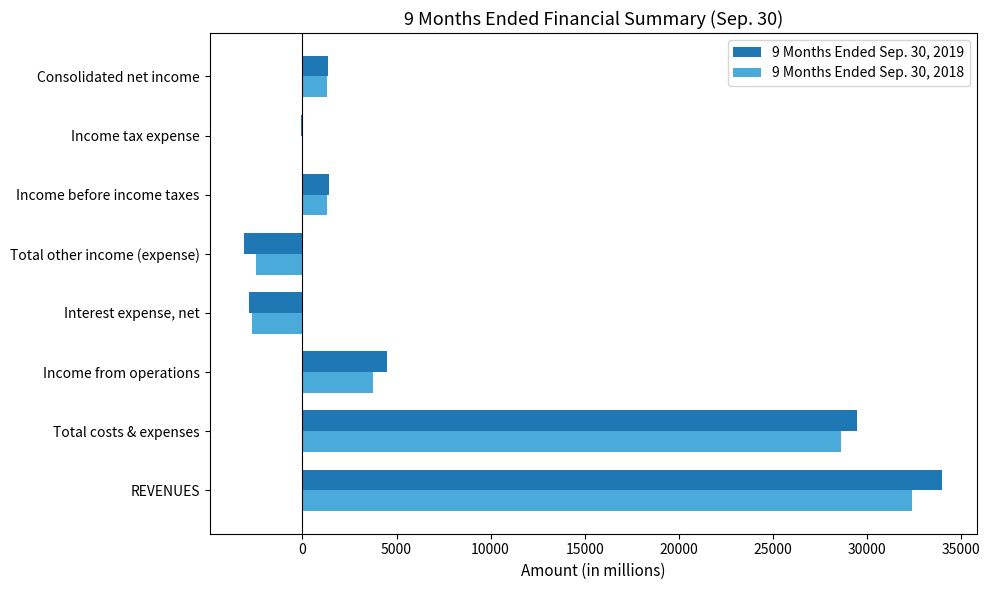

The 9 Months Ended Sep. 30, 2019 series shows -2865 at Interest expense, net. True or false?

True